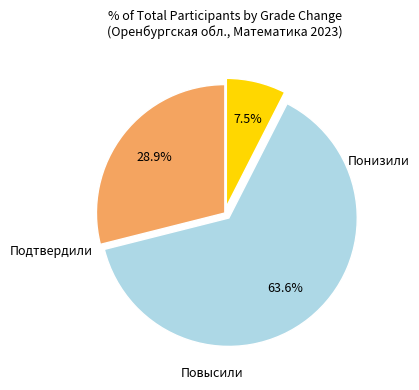

To the nearest percent, what is the difference between the largest and smallest slice percentages?

56%